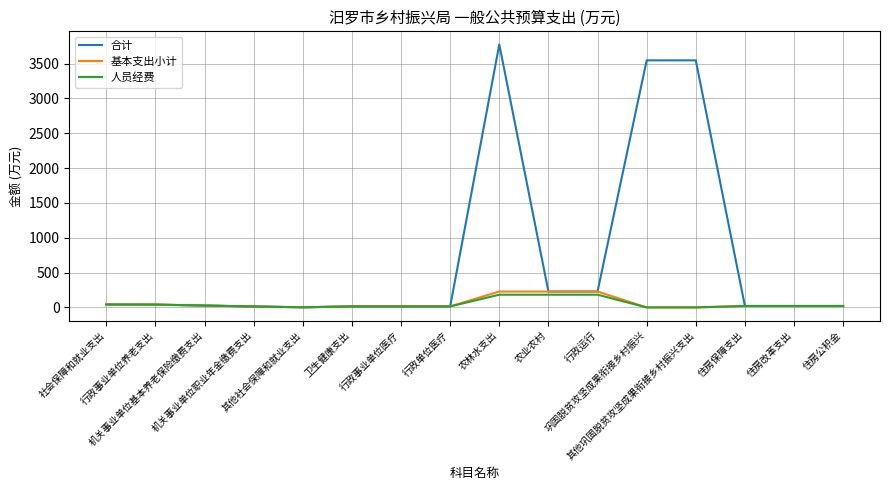

At which label does 基本支出小计 first exceed 20?

社会保障和就业支出